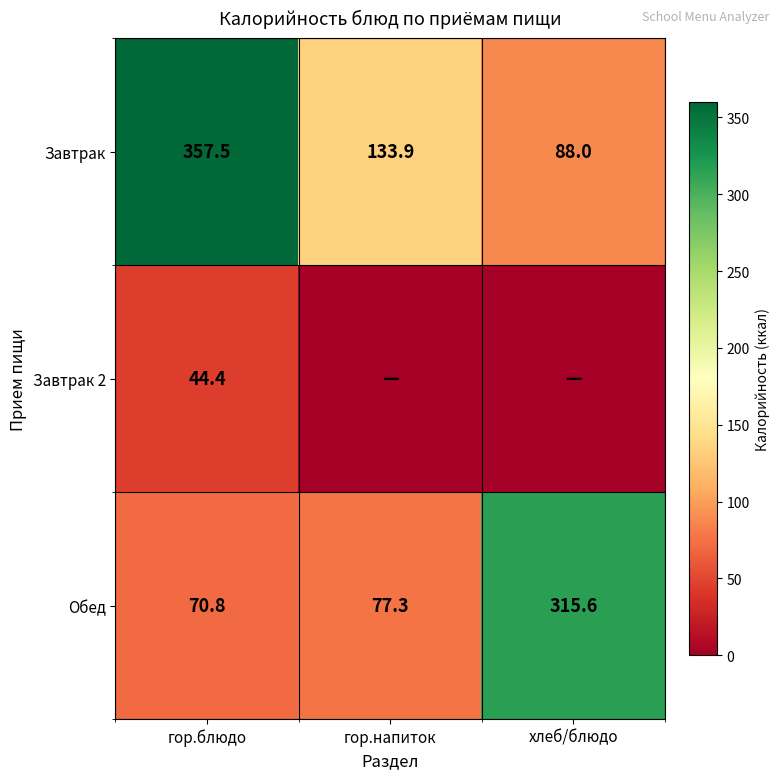

At how many categories does at least one series exceed 79?

3